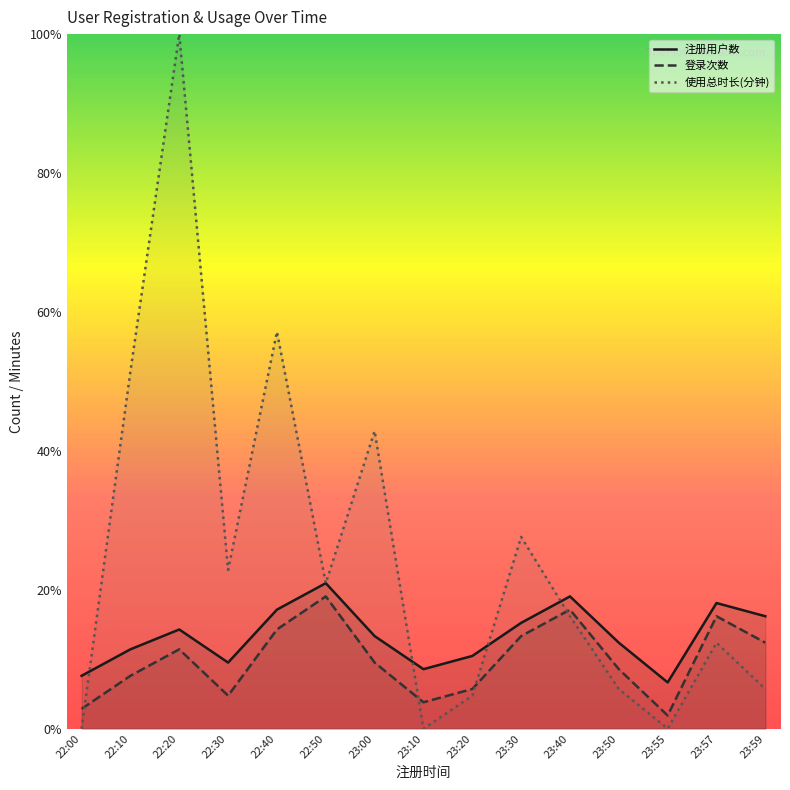

What is the total value across all series at 23:50?

32.2